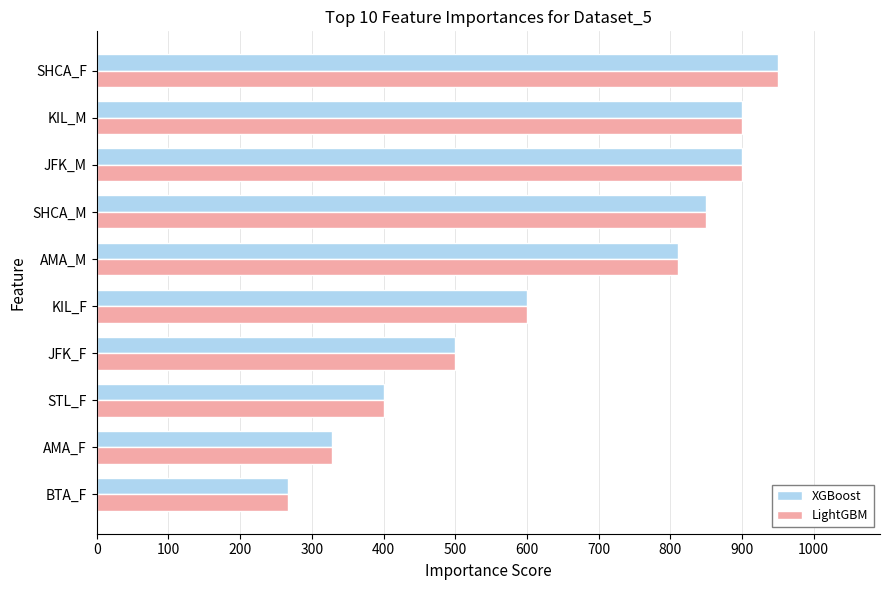

Is the value of XGBoost at STL_F greater than the value of LightGBM at SHCA_F?

No